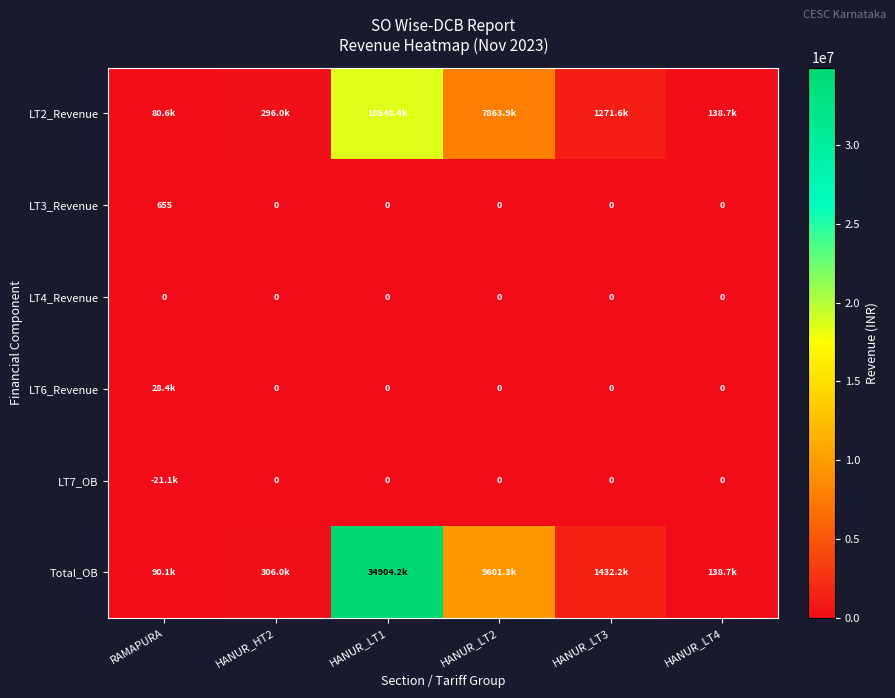

Which category has the highest value in the LT3_Revenue series?

RAMAPURA